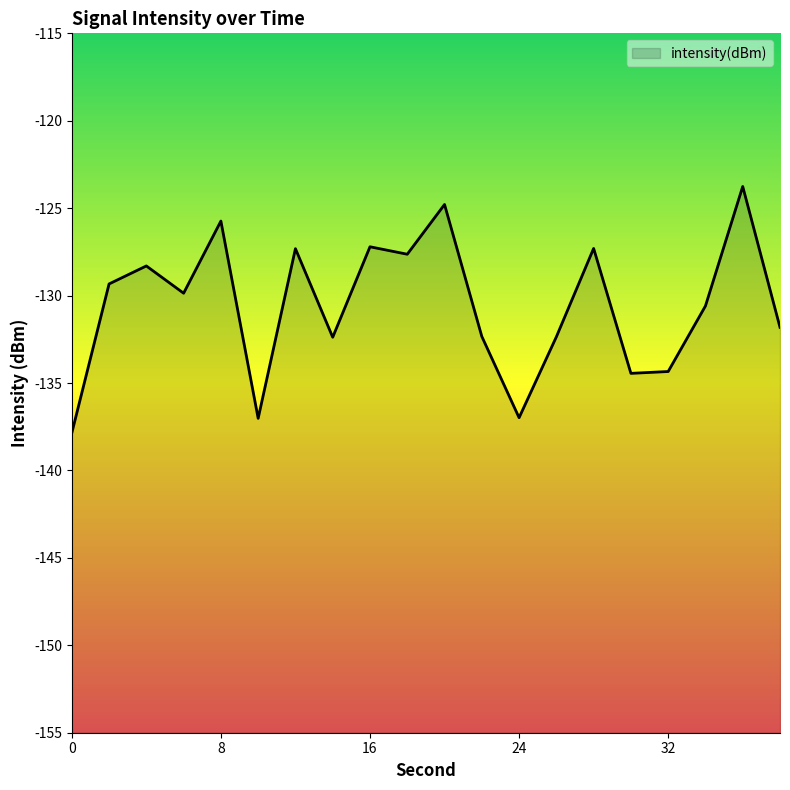

Reading left to right, list all the values displayed in this chart.

0=-137.9	2=-129.3	4=-128.3	6=-129.9	8=-125.7	10=-137.0	12=-127.3	14=-132.4	16=-127.2	18=-127.6	20=-124.8	22=-132.3	24=-137.0	26=-132.4	28=-127.3	30=-134.4	32=-134.3	34=-130.6	36=-123.8	38=-131.8